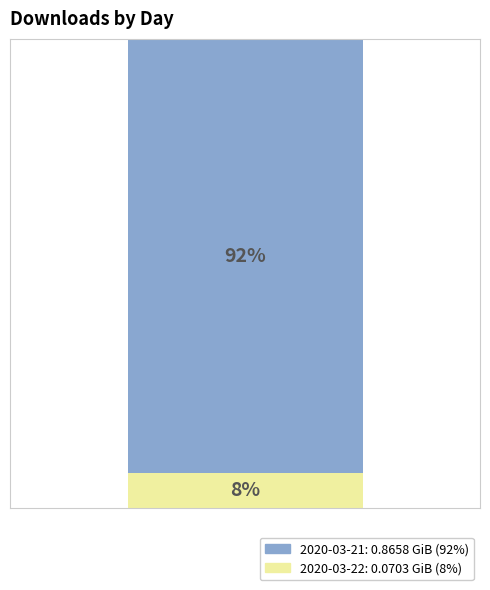

Are the bars horizontal?

No